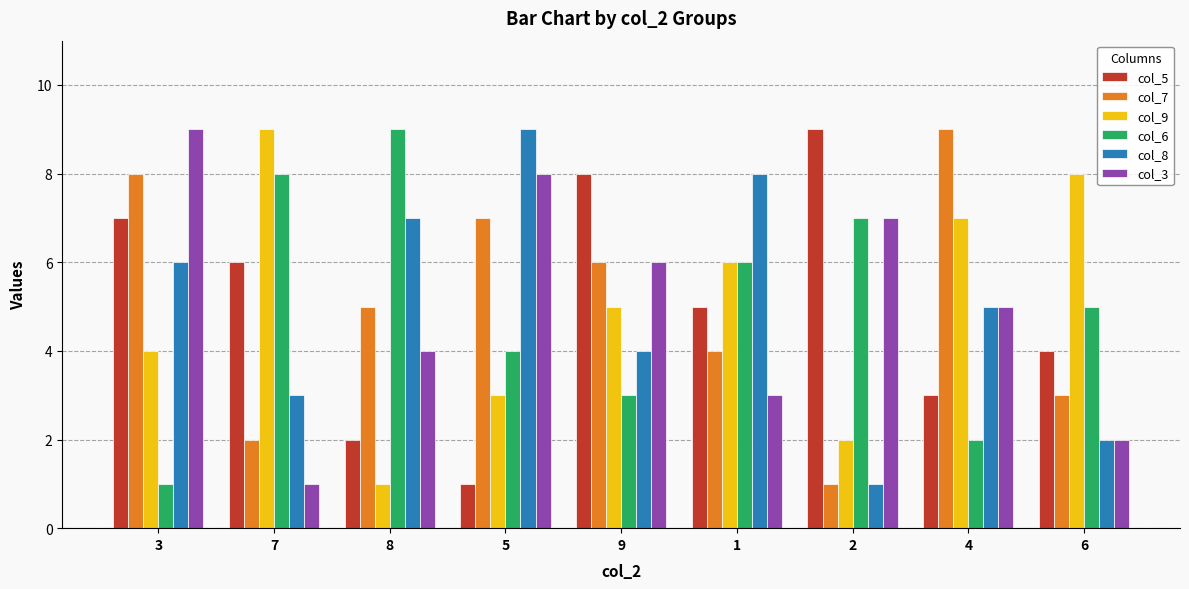

What is the sum of all col_9 values?

45